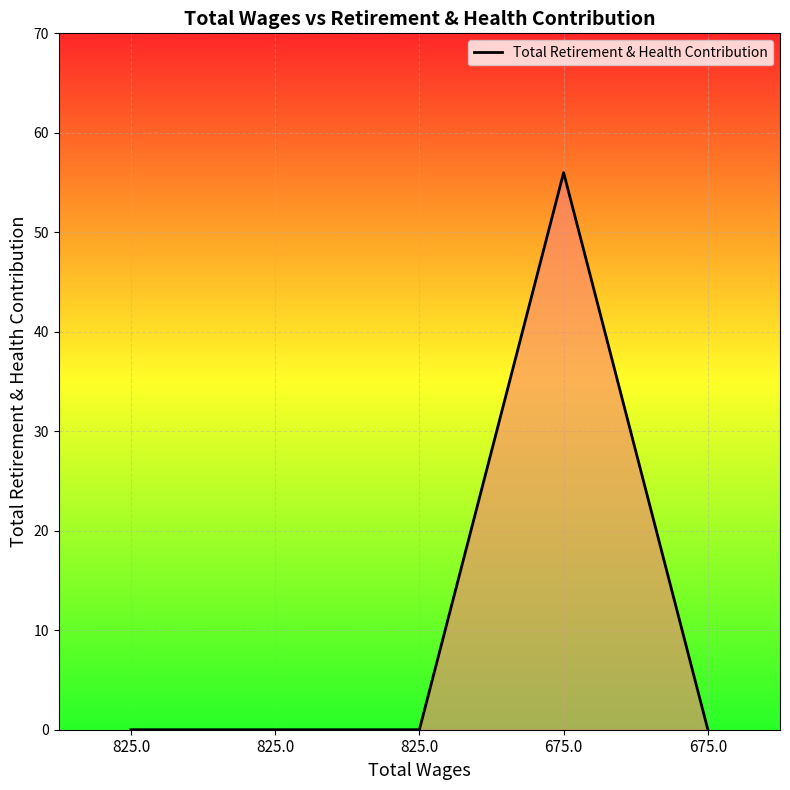

Which has a higher value, 825.0 or 675.0?

825.0